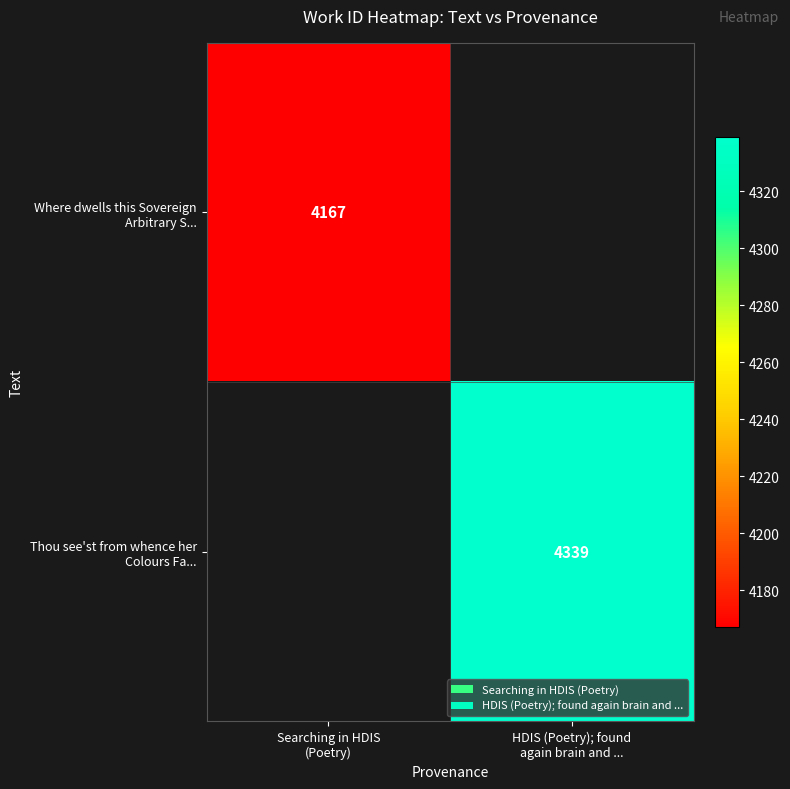

How many values in Thou see'st from whence her Colours Fa... are above zero?

1